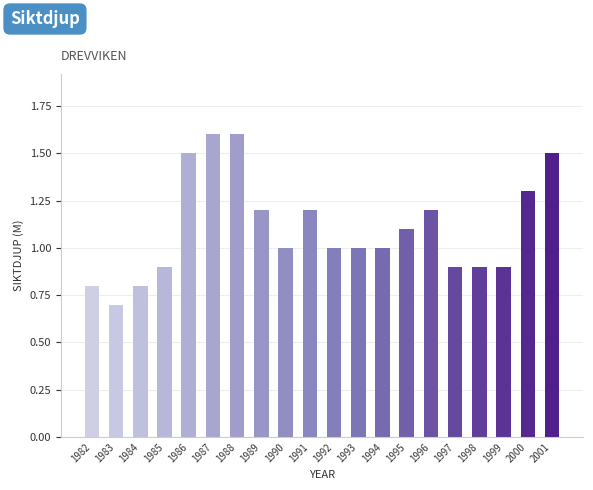

What is the value of the 3rd bar from the left?

0.8